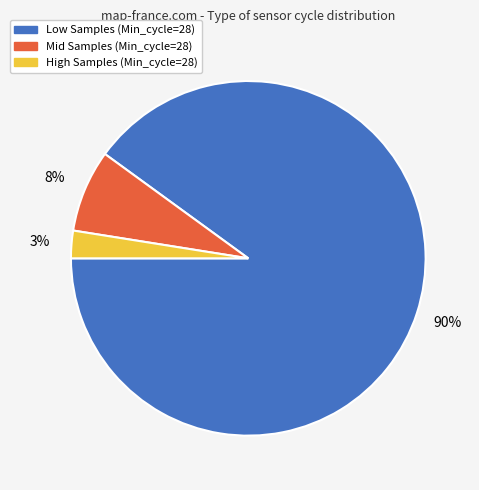

Is there any slice that represents more than half of the pie?

Yes